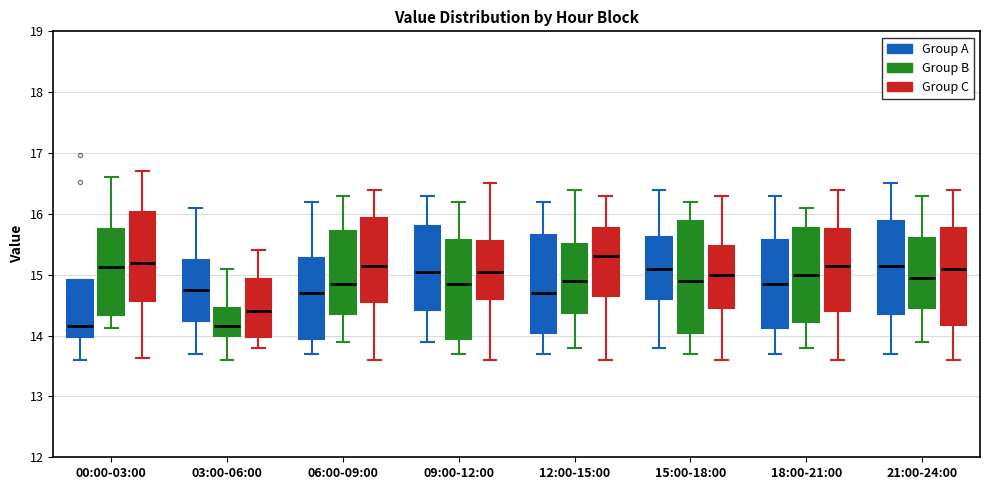

Reading left to right, read every box against the y-axis: the position of its median line, the range the box covers, and the ends of its whiskers. The values are not printed on the chart, so give them approximately, as read against the axis.

00:00-03:00 (Group A): median 14.2, box 14.0 to 14.9, whiskers 13.6 to 14.9
00:00-03:00 (Group B): median 15.1, box 14.3 to 15.7, whiskers 14.1 to 16.6
00:00-03:00 (Group C): median 15.2, box 14.6 to 16.0, whiskers 13.6 to 16.7
03:00-06:00 (Group A): median 14.8, box 14.2 to 15.2, whiskers 13.7 to 16.1
03:00-06:00 (Group B): median 14.2, box 14.0 to 14.5, whiskers 13.6 to 15.1
03:00-06:00 (Group C): median 14.4, box 14.0 to 14.9, whiskers 13.8 to 15.4
06:00-09:00 (Group A): median 14.7, box 14.0 to 15.3, whiskers 13.7 to 16.2
06:00-09:00 (Group B): median 14.9, box 14.4 to 15.7, whiskers 13.9 to 16.3
06:00-09:00 (Group C): median 15.2, box 14.6 to 15.9, whiskers 13.6 to 16.4
09:00-12:00 (Group A): median 15.1, box 14.4 to 15.8, whiskers 13.9 to 16.3
09:00-12:00 (Group B): median 14.9, box 14.0 to 15.6, whiskers 13.7 to 16.2
09:00-12:00 (Group C): median 15.1, box 14.6 to 15.6, whiskers 13.6 to 16.5
12:00-15:00 (Group A): median 14.7, box 14.1 to 15.7, whiskers 13.7 to 16.2
12:00-15:00 (Group B): median 14.9, box 14.4 to 15.5, whiskers 13.8 to 16.4
12:00-15:00 (Group C): median 15.3, box 14.7 to 15.8, whiskers 13.6 to 16.3
15:00-18:00 (Group A): median 15.1, box 14.6 to 15.6, whiskers 13.8 to 16.4
15:00-18:00 (Group B): median 14.9, box 14.1 to 15.9, whiskers 13.7 to 16.2
15:00-18:00 (Group C): median 15.0, box 14.5 to 15.5, whiskers 13.6 to 16.3
18:00-21:00 (Group A): median 14.9, box 14.1 to 15.6, whiskers 13.7 to 16.3
18:00-21:00 (Group B): median 15.0, box 14.2 to 15.8, whiskers 13.8 to 16.1
18:00-21:00 (Group C): median 15.2, box 14.4 to 15.8, whiskers 13.6 to 16.4
21:00-24:00 (Group A): median 15.2, box 14.4 to 15.9, whiskers 13.7 to 16.5
21:00-24:00 (Group B): median 15.0, box 14.5 to 15.6, whiskers 13.9 to 16.3
21:00-24:00 (Group C): median 15.1, box 14.2 to 15.8, whiskers 13.6 to 16.4